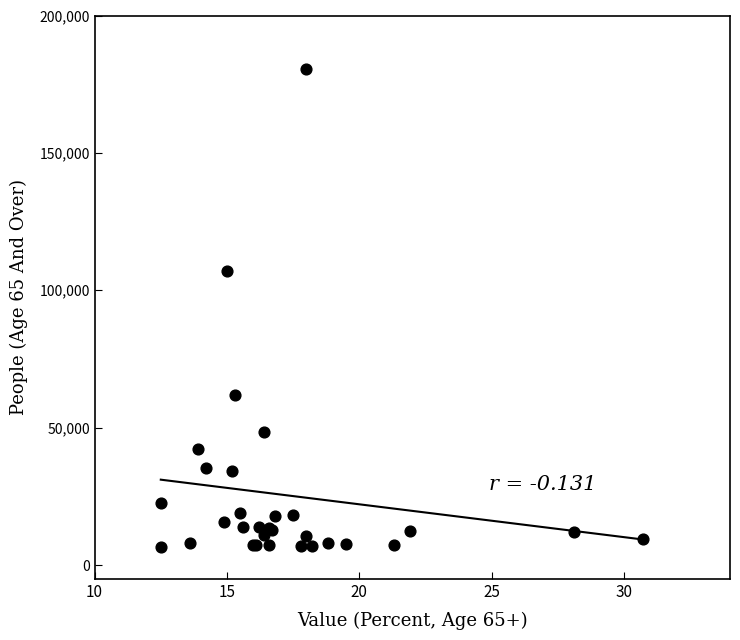

What Y value in the scatter plot is closest to 93708?

106911